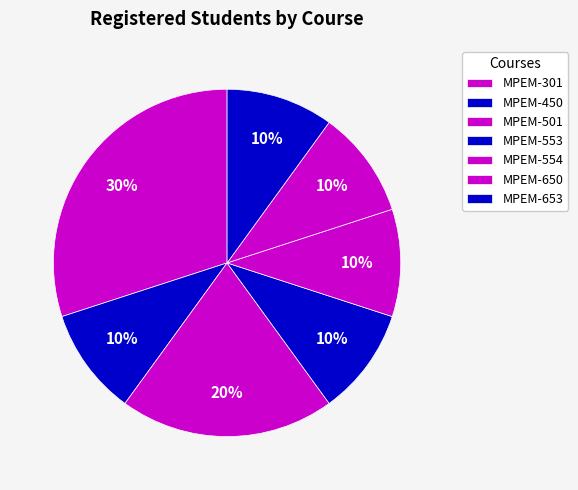

What percentage is the MPEM-554 slice, to the nearest percent?

10%